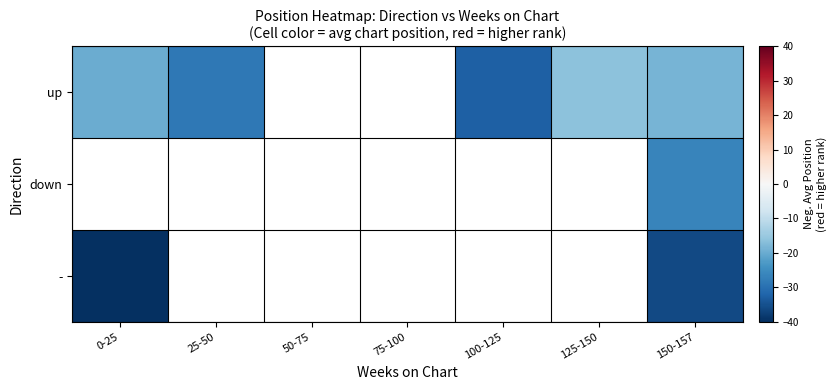

Is the value of - at 125-150 greater than the value of down at 150-157?

No